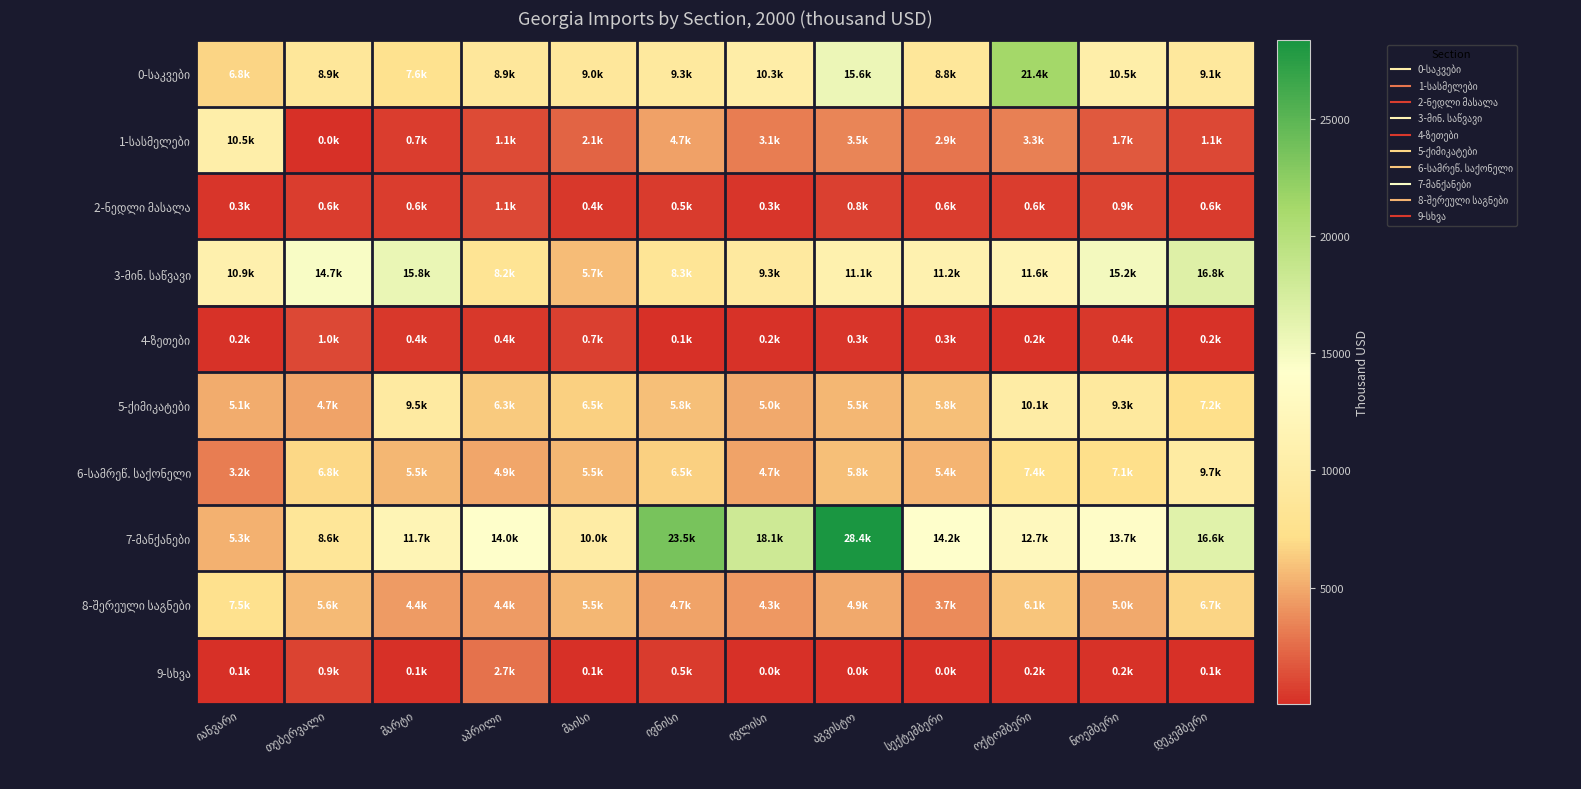

At which category does the chart reach its minimum across all series?

სექტემბერი